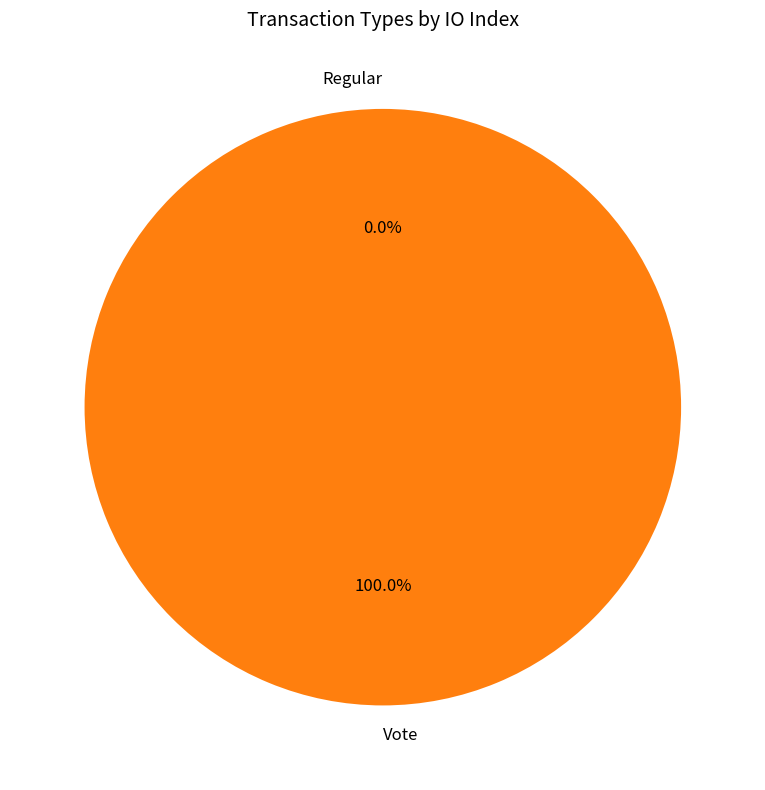

How much of the chart is everything except Regular?

100.0%